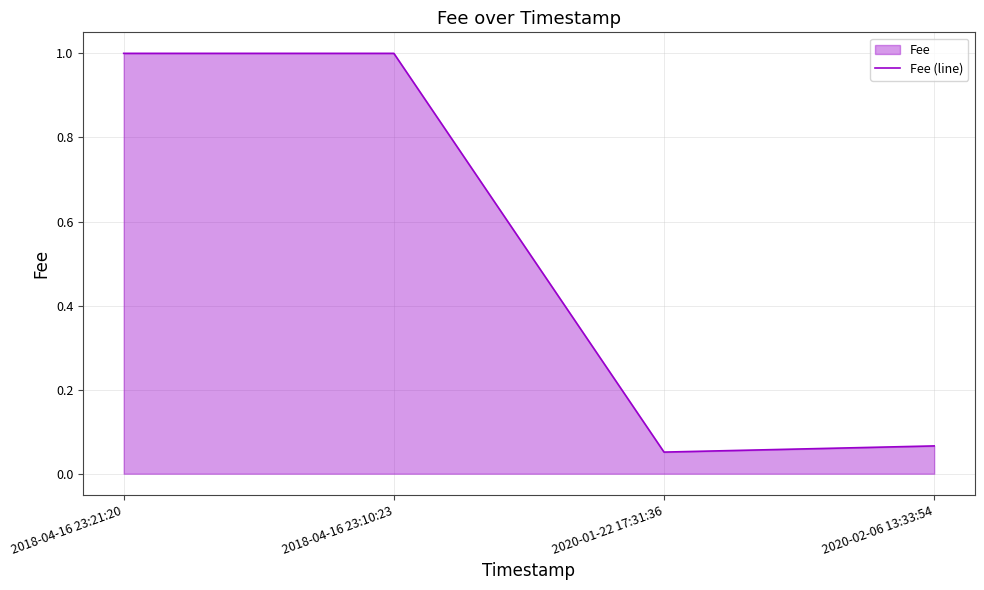

What position from the right is 2020-02-06 13:33:54?

1